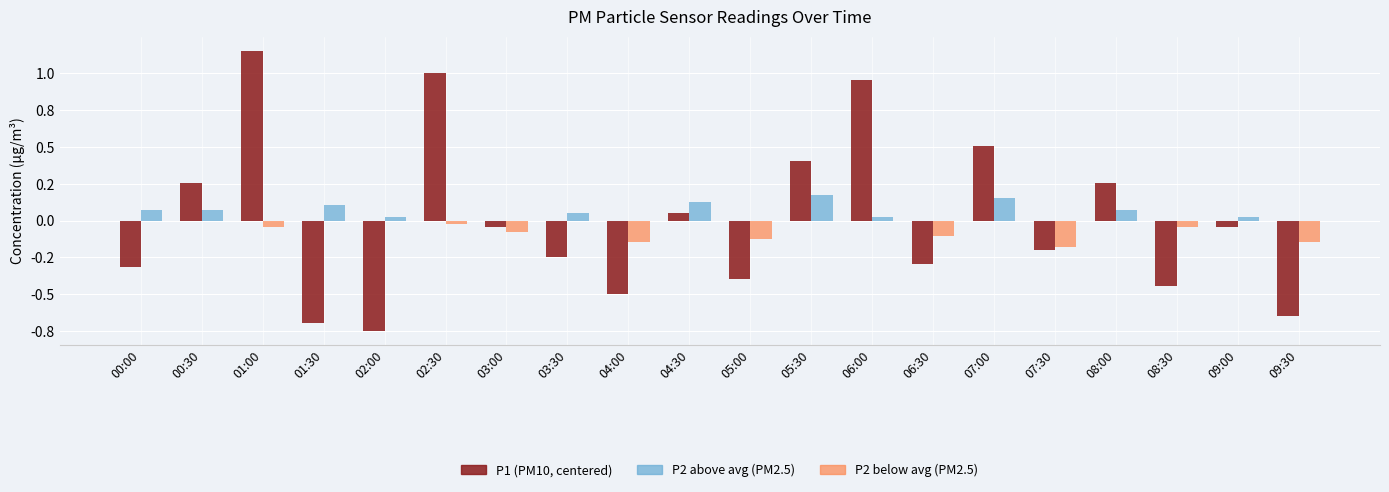

How many values in the P2 (below avg) series are below 0?

9